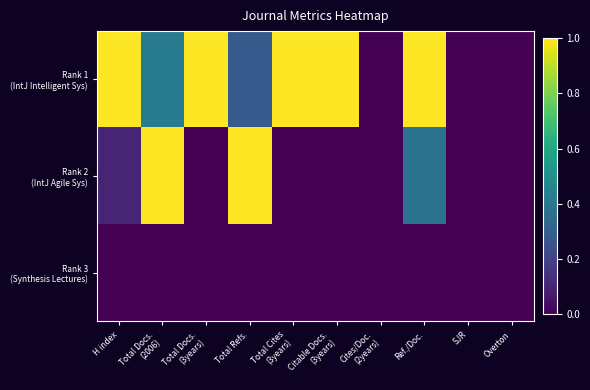

List the series in order of their peak value, highest first.

Rank 1 (IntJ Intelligent Sys), Rank 2 (IntJ Agile Sys), Rank 3 (Synthesis Lectures)